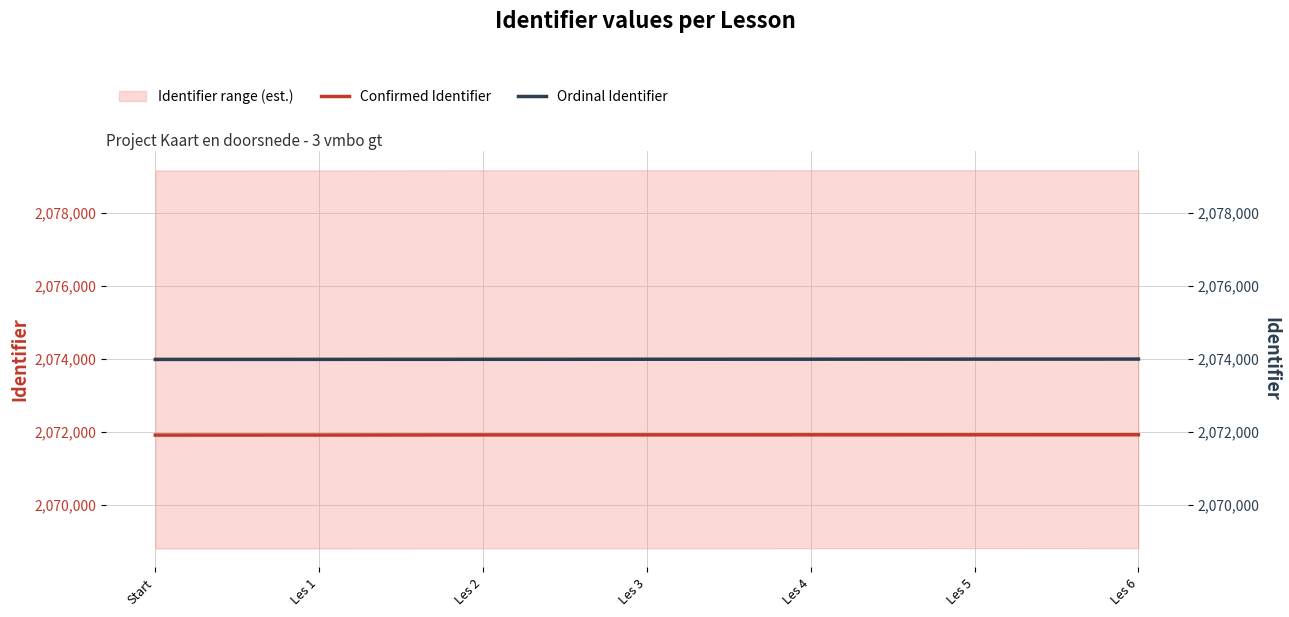

What is the maximum value for Ordinal Identifier?

2073996.5